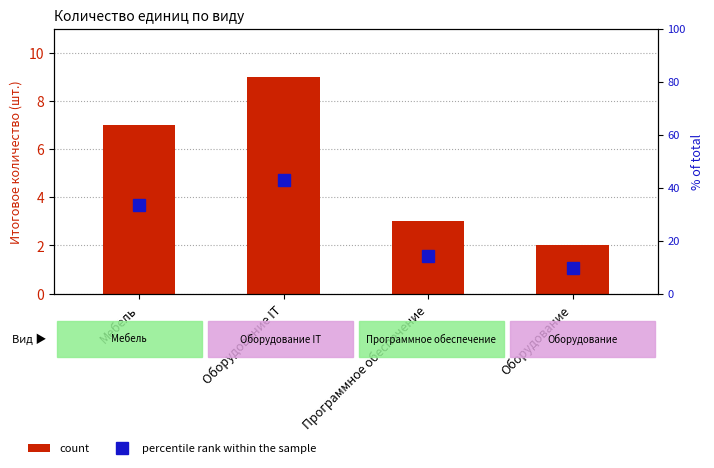

At how many categories does at least one series exceed 20?

2